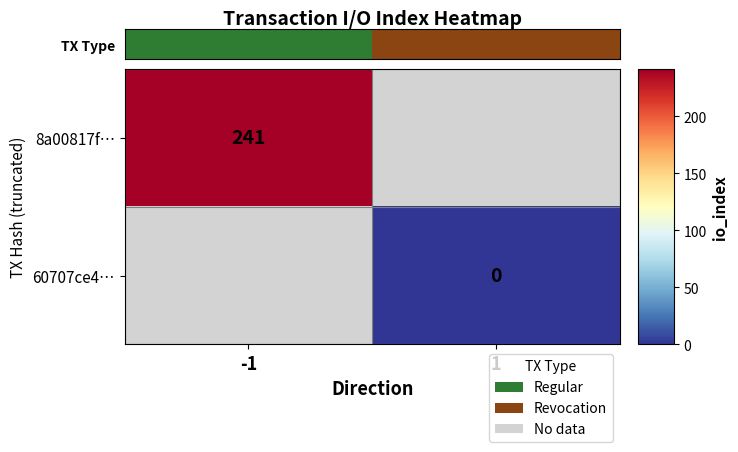

The value of 8a00817f… at -1 is 241. True or false?

True